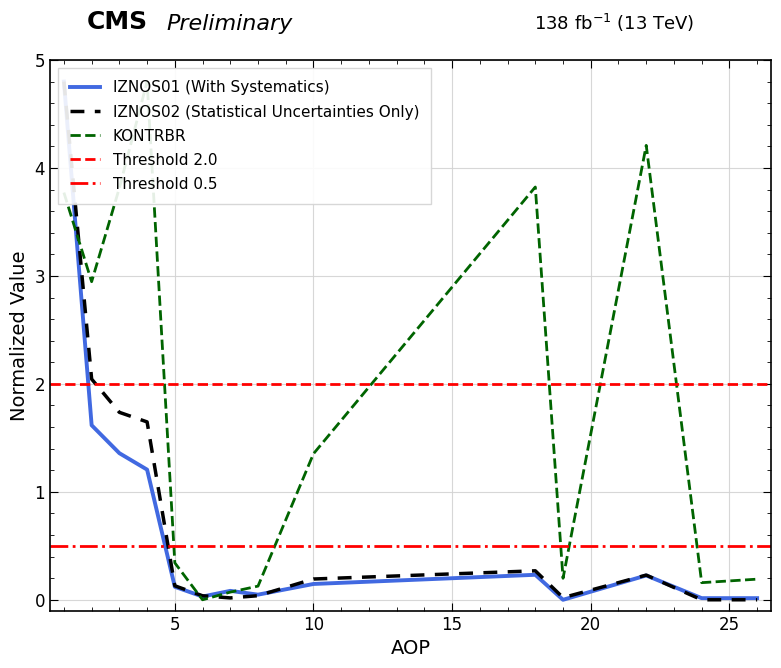

Which category has the highest value in the KONTRBR series?

4